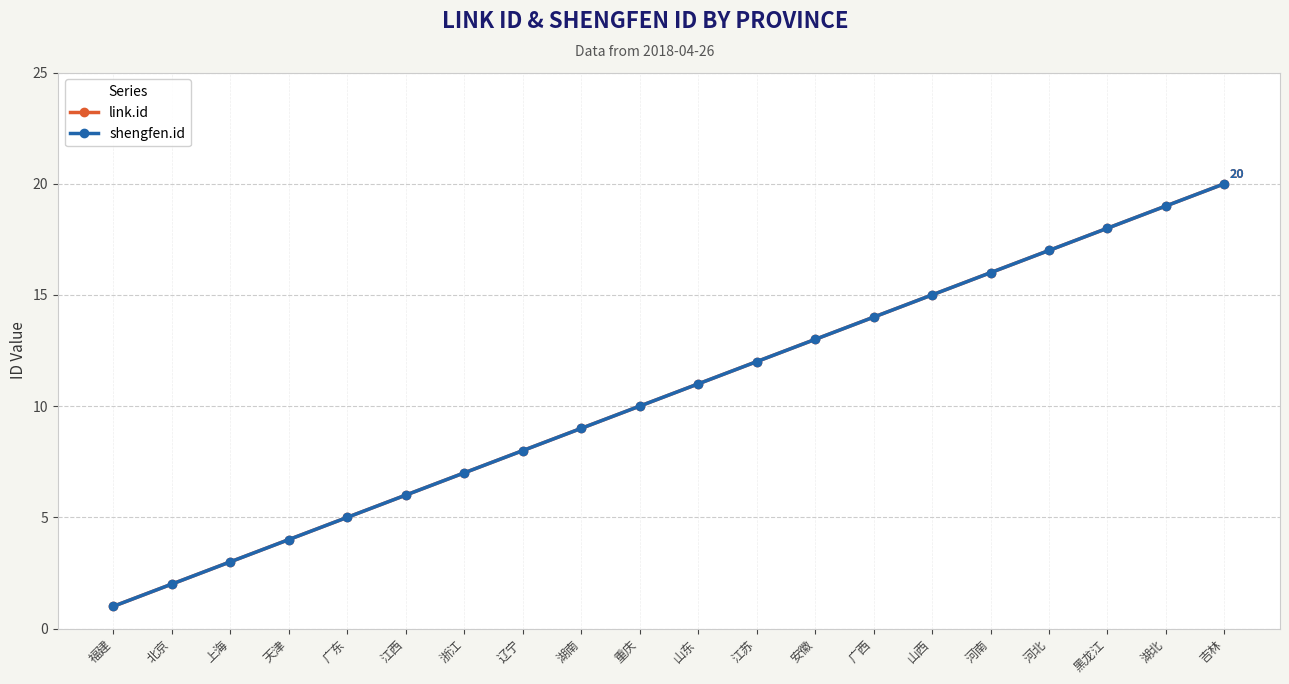

Is this an area chart (filled region under the line)?

No